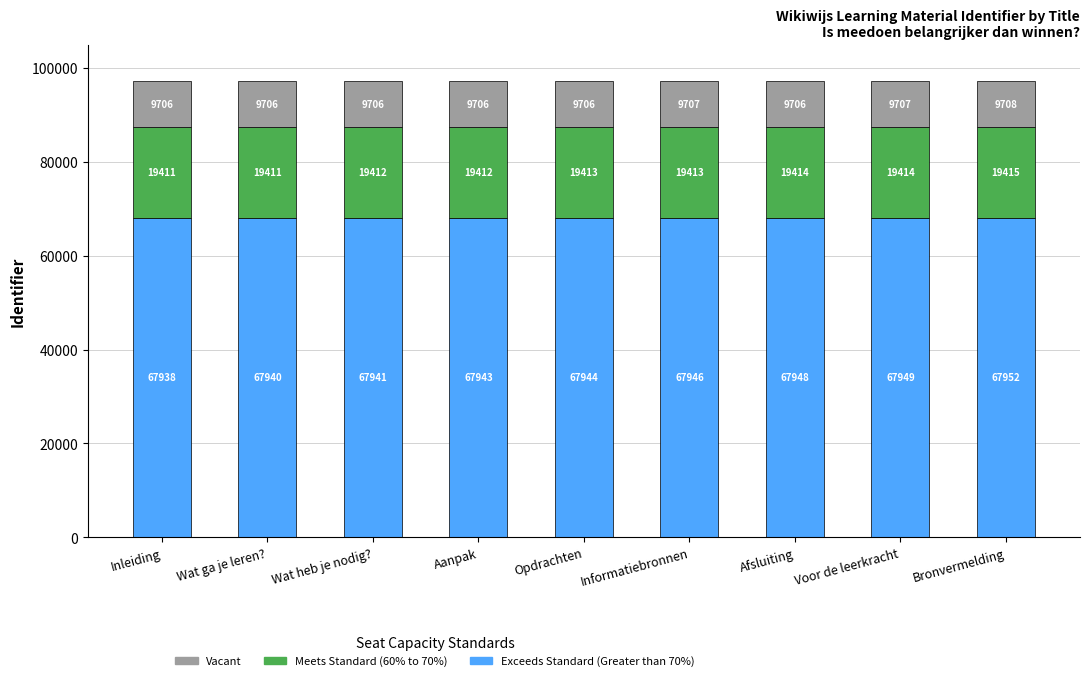

At which category is the sum across all series the highest?

Bronvermelding